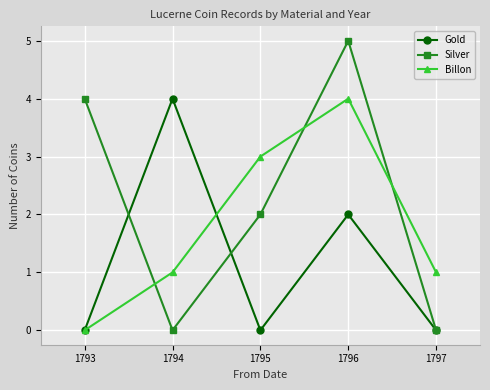

Which series has the largest range (max minus min)?

Silver